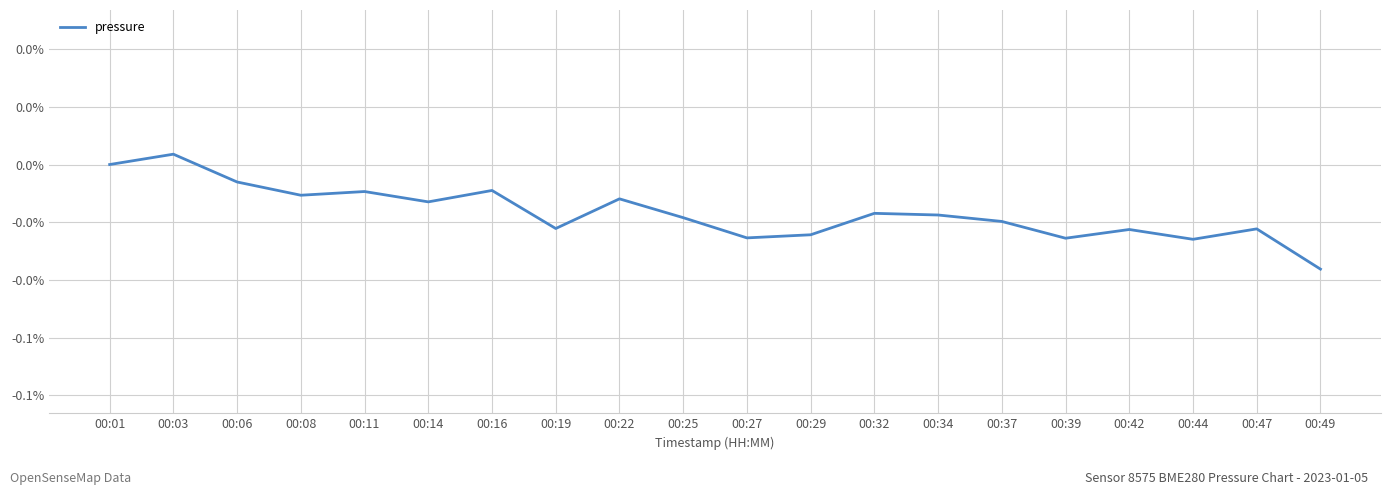

How many points are higher than both their immediate neighbors (excluding endpoints)?

7